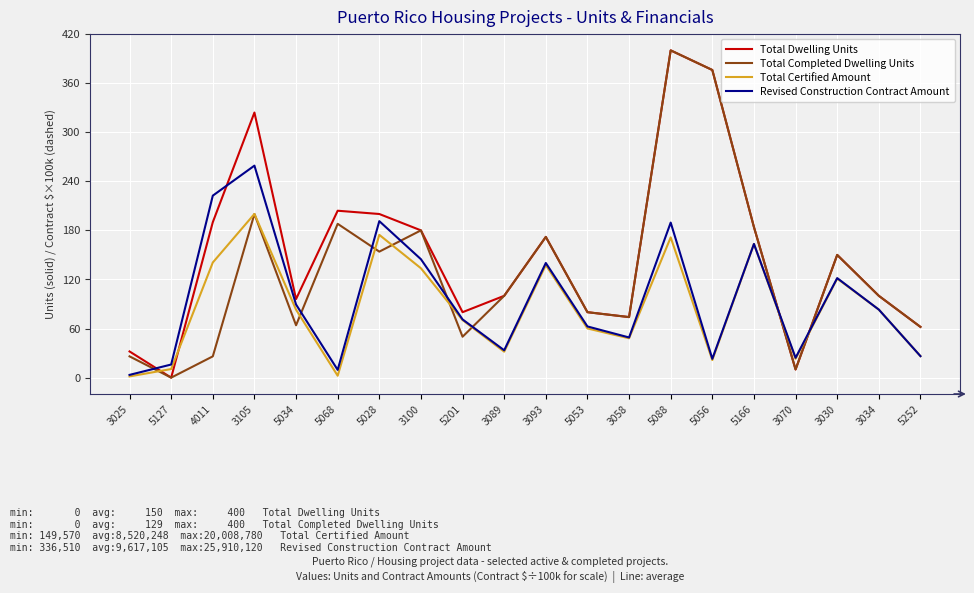

Rank the series by their average value, from highest to lowest.

Total Dwelling Units, Total Completed Dwelling Units, Revised Construction Contract Amount, Total Certified Amount